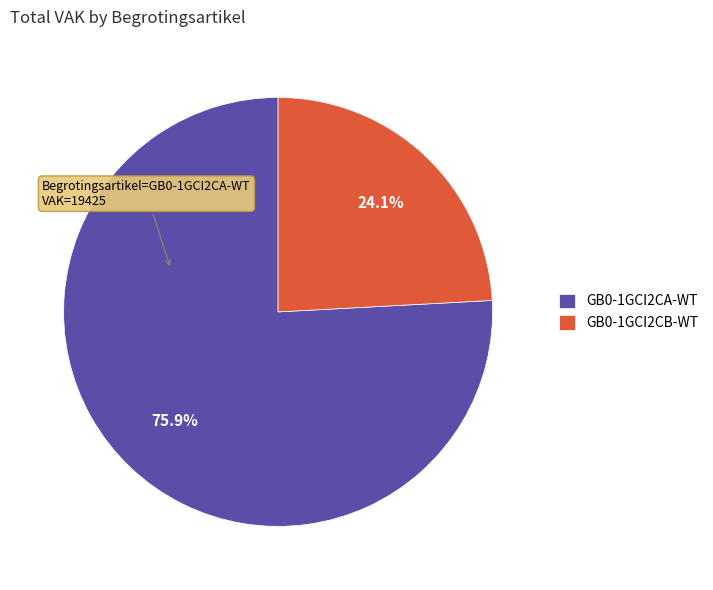

To the nearest percent, what percentage of the pie is GB0-1GCI2CA-WT?

76%